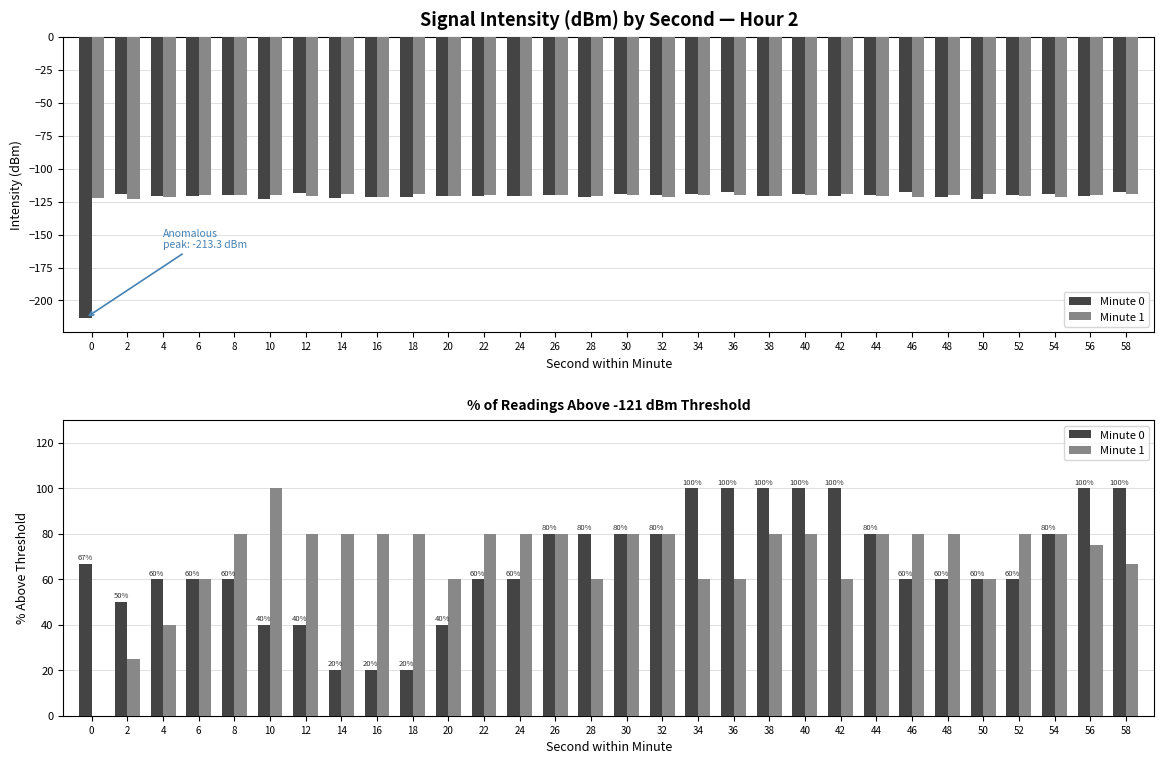

How many data points in Minute 1 are less than 80?

12